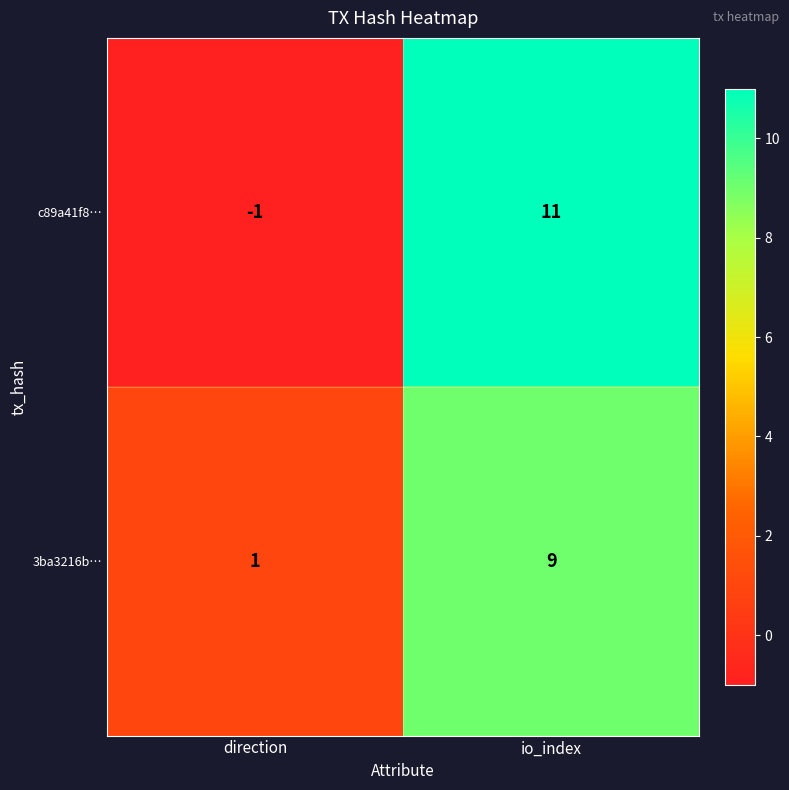

The value of c89a41f8… at direction is 0. True or false?

False